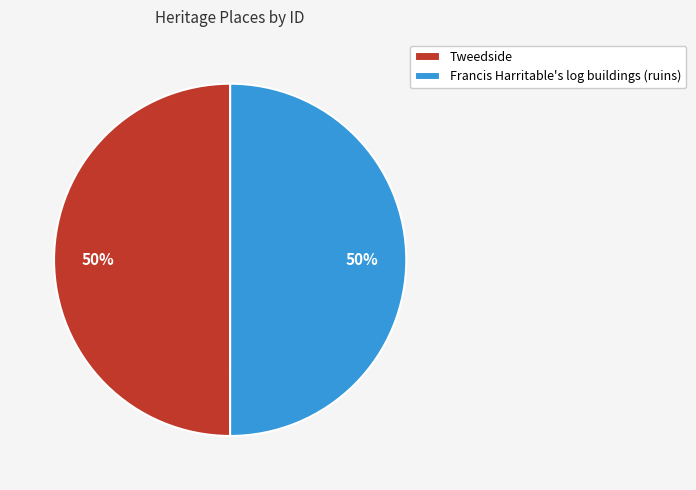

What is the ratio of the value at Tweedside to the value at Francis Harritable's log buildings (ruins)?

1.0